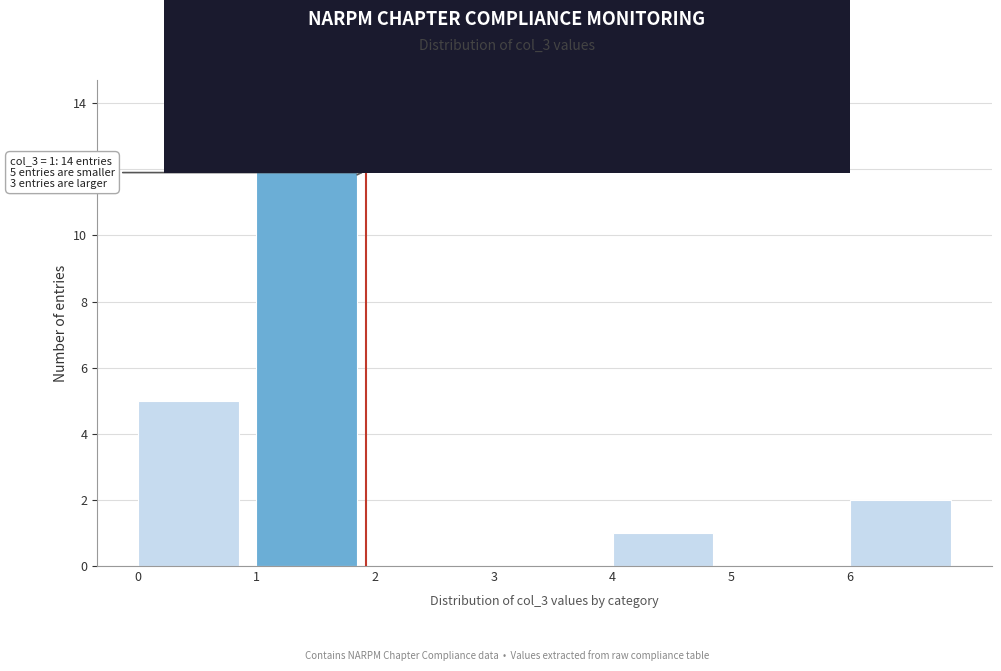

Over which range of the x-axis is the bar tallest?

1 to 2